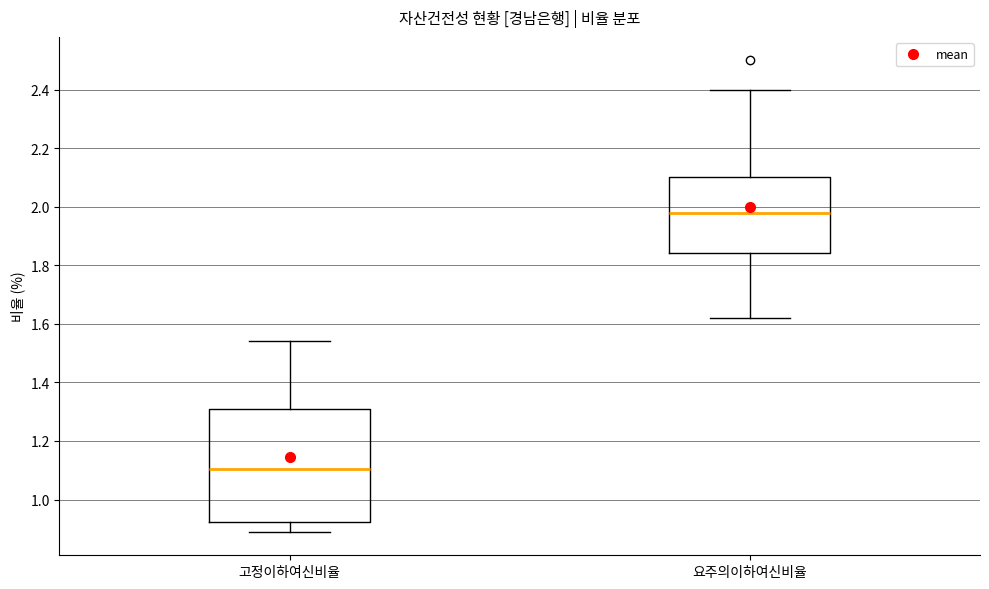

Which box's median line is the lowest?

고정이하여신비율